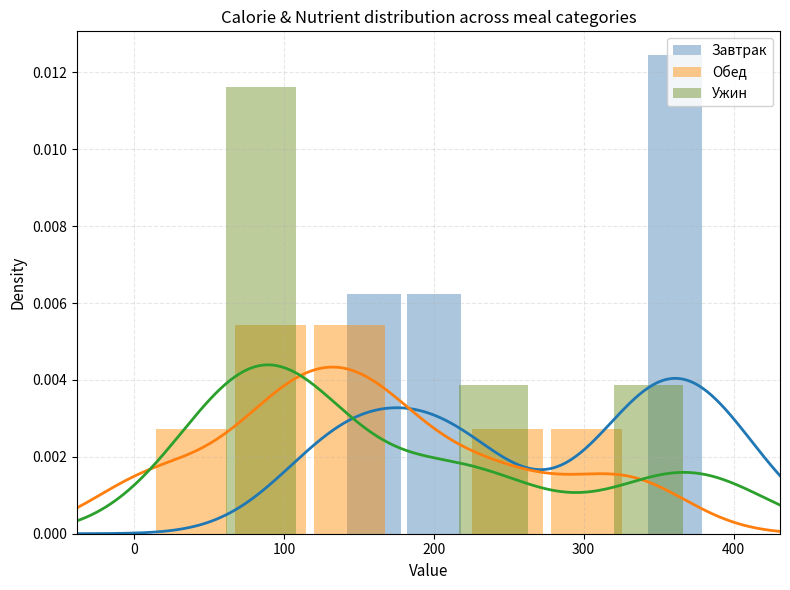

What are all the series names shown in the legend?

Завтрак, Обед, Ужин